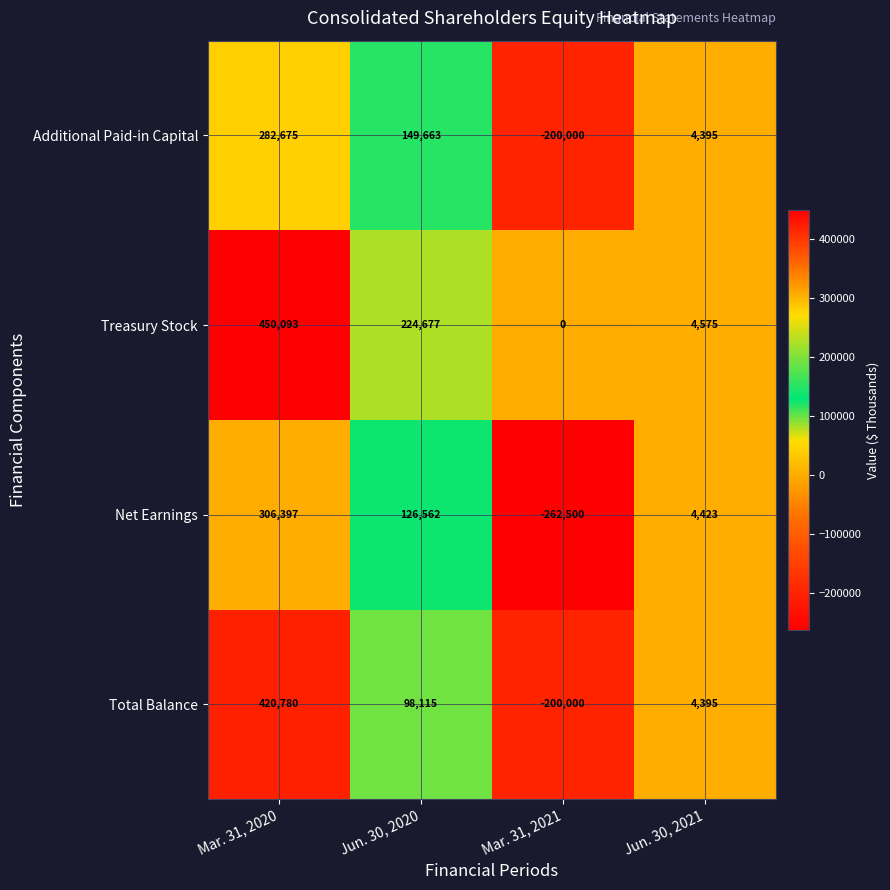

Reading left to right, what are all the values shown in this chart?

Additional Paid-in Capital: 282675	149663	-200000	4395
Treasury Stock: 450093	224677	0	4575
Net Earnings: 306397	126562	-262500	4423
Total Balance: 420780	98115	-200000	4395